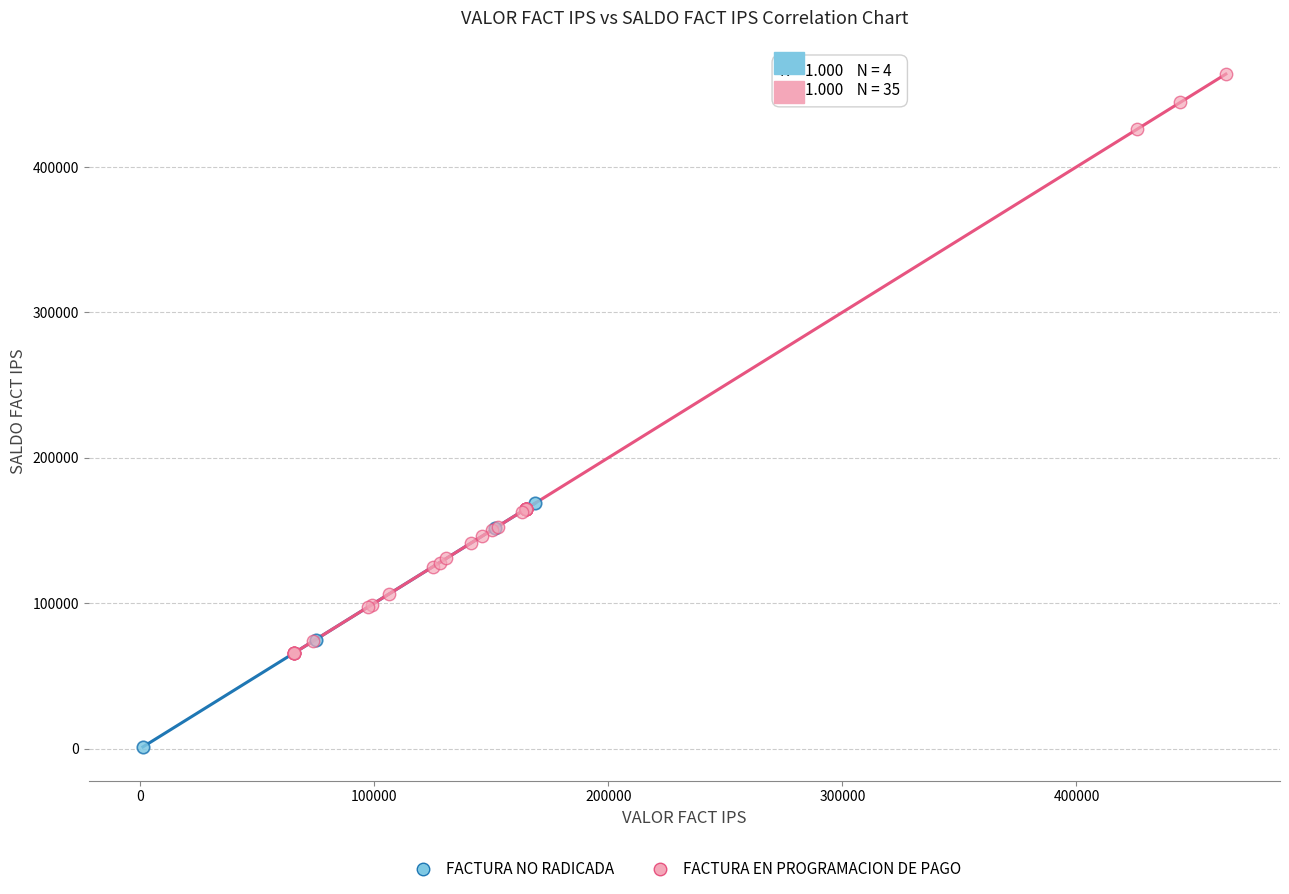

Which series reaches the maximum Y coordinate?

FACTURA EN PROGRAMACION DE PAGO